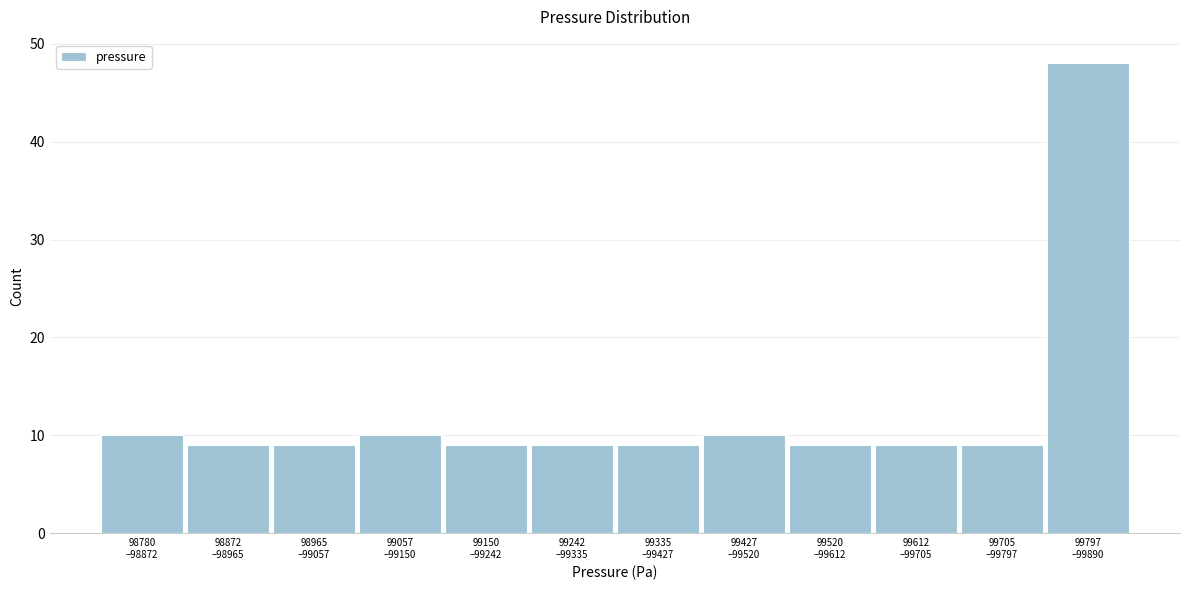

Reading left to right, list all the values displayed in this chart.

10	9	9	10	9	9	9	10	9	9	9	48